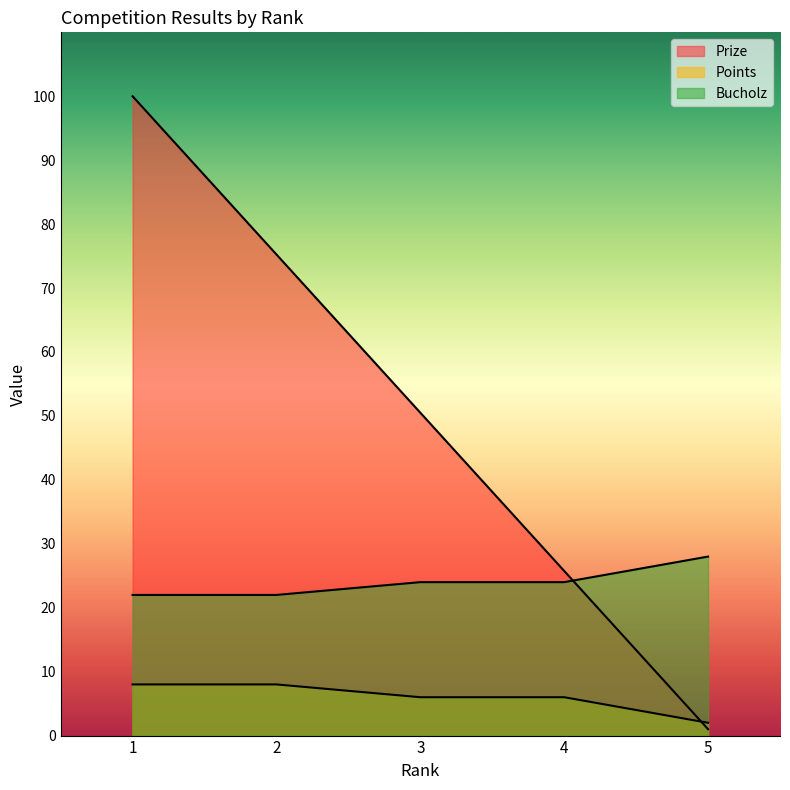

True or false: Bucholz and Points intersect in this chart.

False